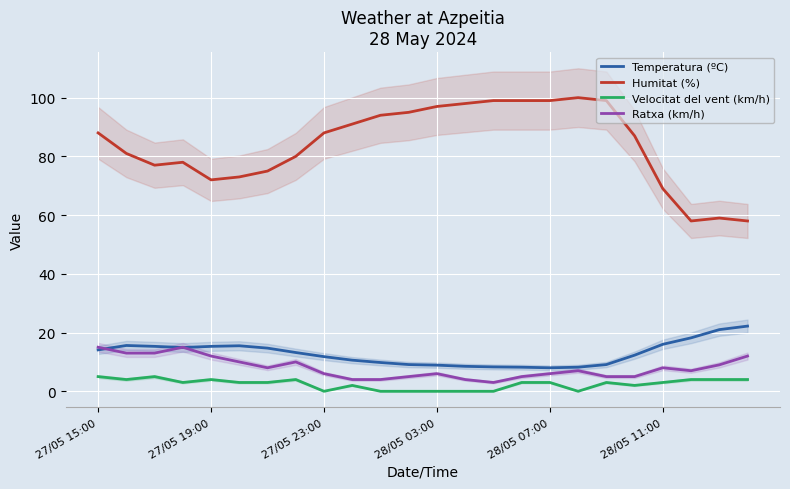

True or false: Ratxa (km/h) and Temperatura (ºC) intersect in this chart.

True